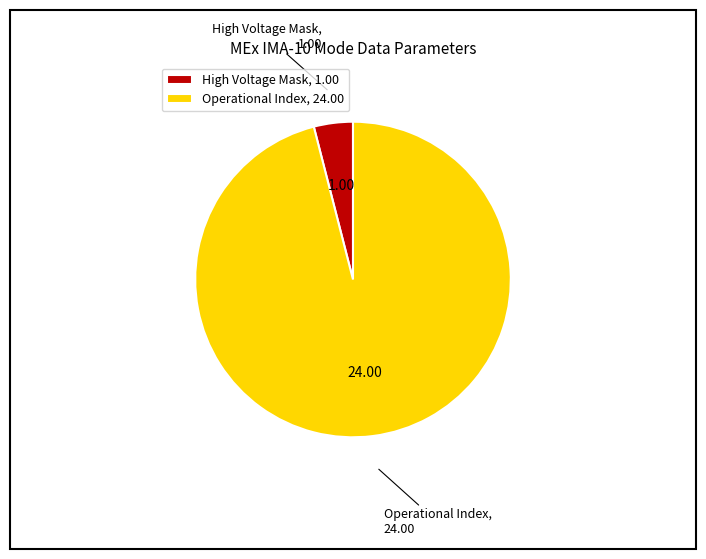

Which category has the biggest portion of the pie?

Operational Index, 24.00